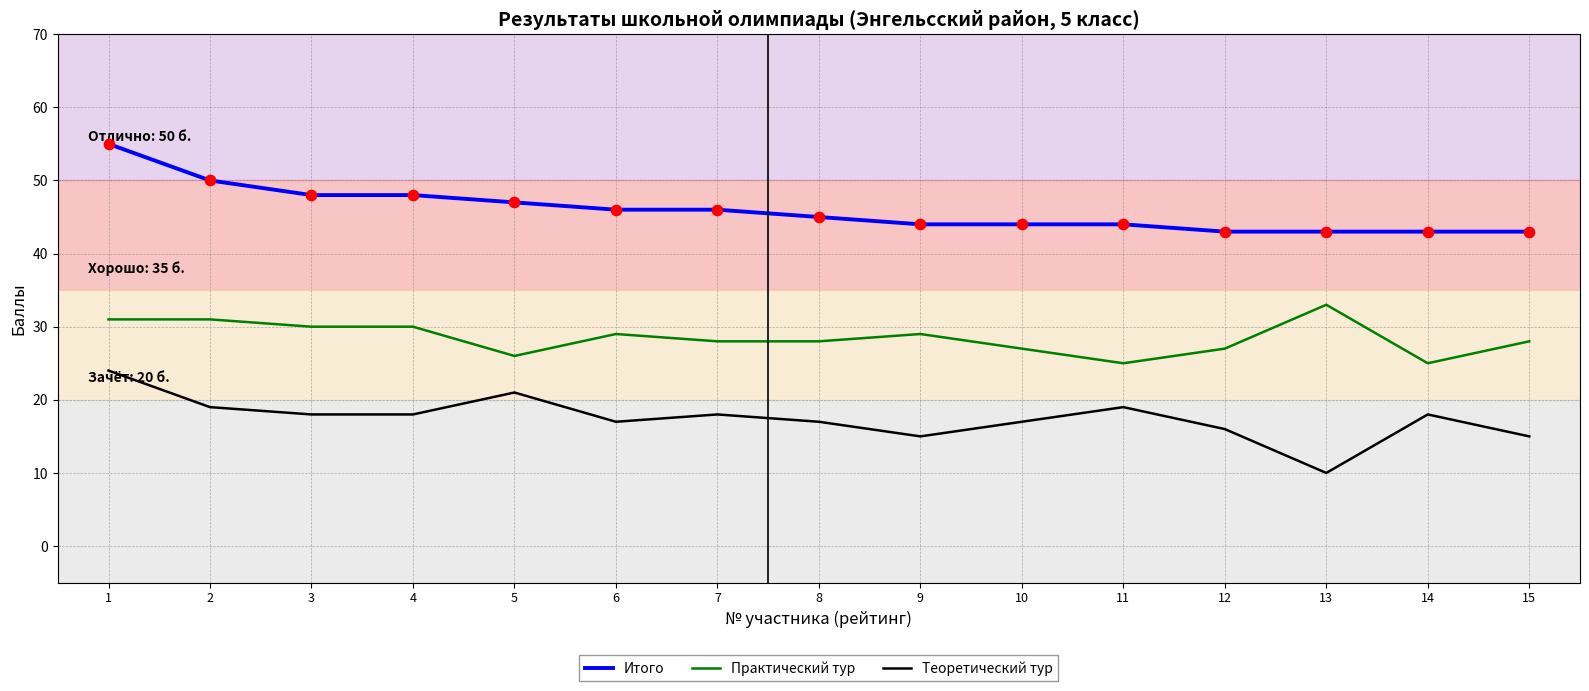

What are all the series names shown in the legend?

Итого, Практический тур, Теоретический тур